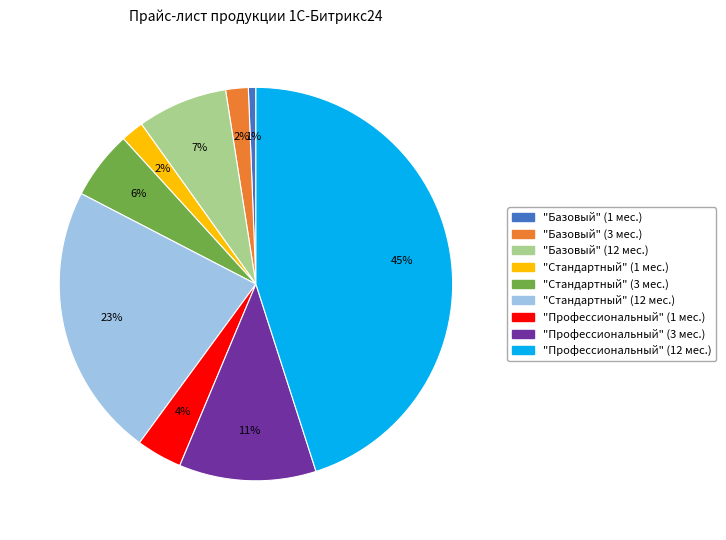

To the nearest percent, what is the difference between the largest and smallest slice percentages?

44%